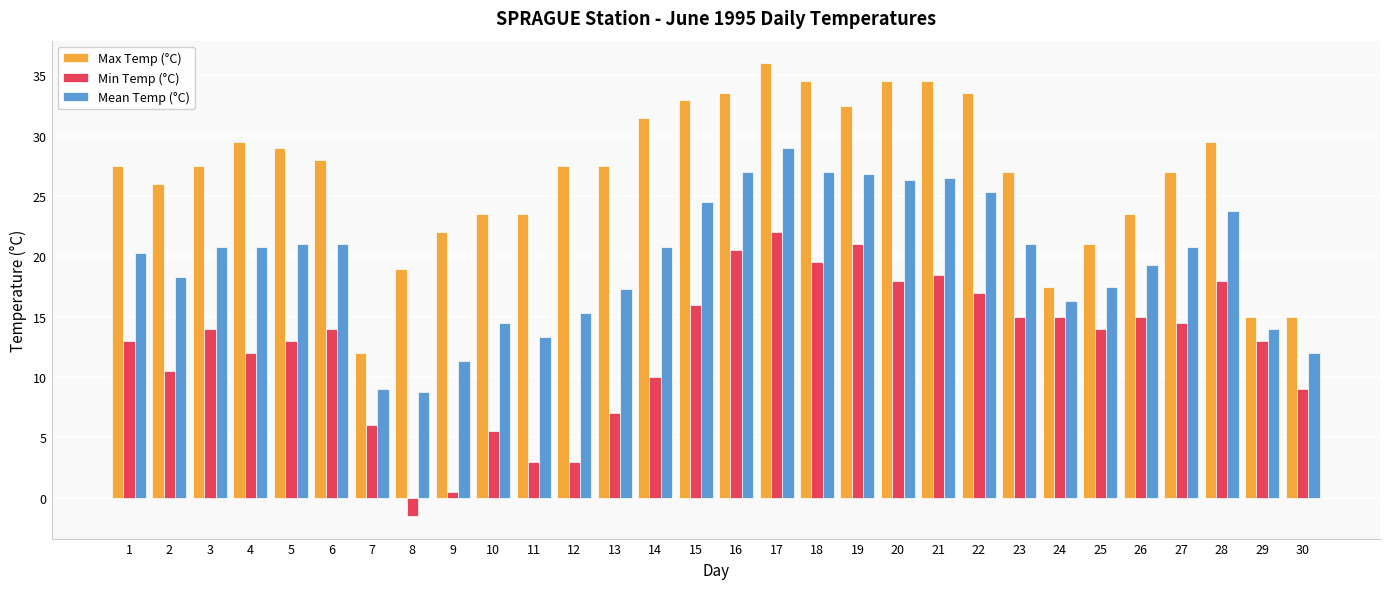

What is the minimum value shown in the chart?

-1.5